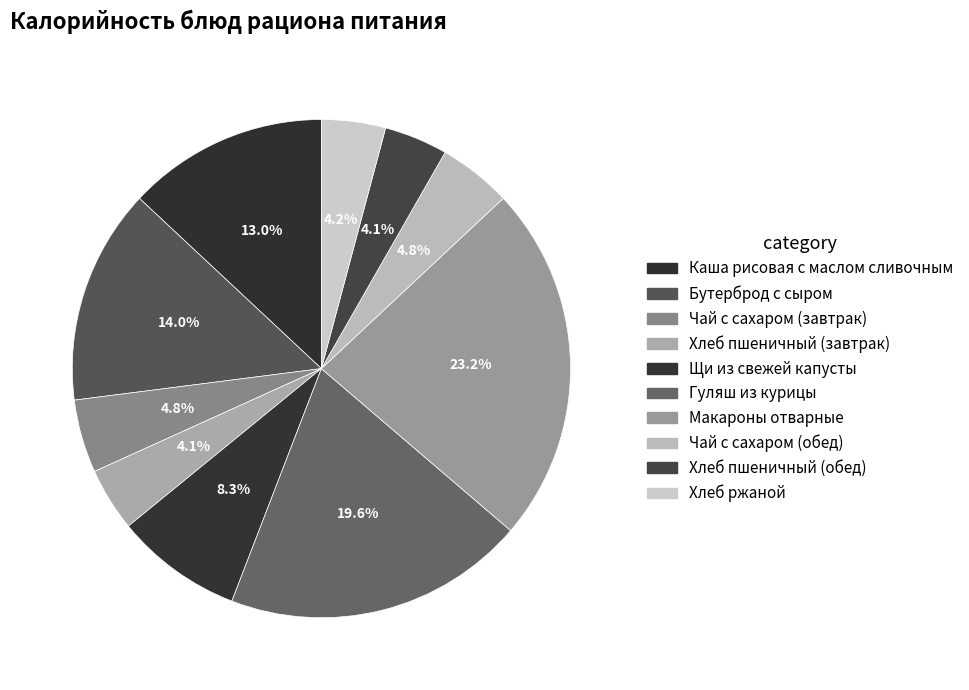

Is it true that Хлеб пшеничный (обед) is 12% of the pie?

False